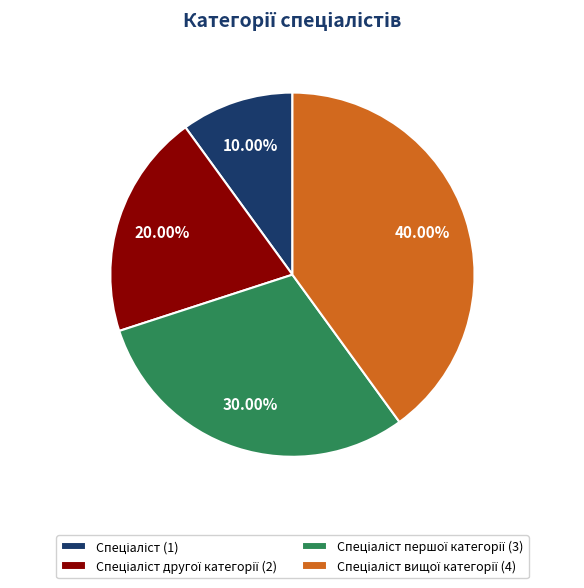

To the nearest percent, what is the difference between the largest and smallest slice percentages?

30%